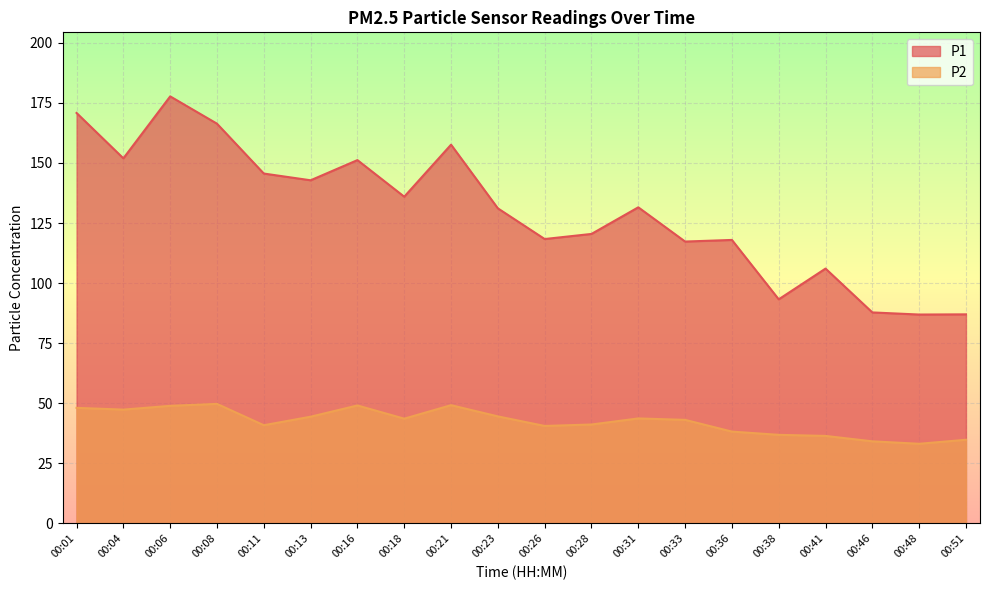

The value of P2 at 00:06 is 18.7. True or false?

False